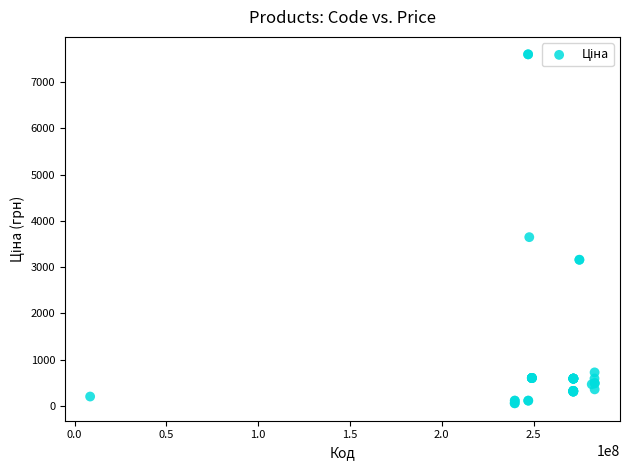

What Y value in the scatter plot is closest to 3826?

3646.5